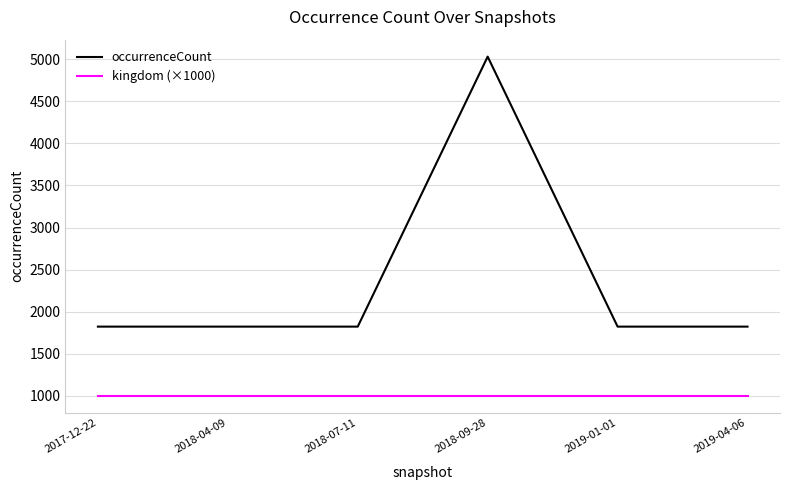

Which series has the largest total across all categories?

occurrenceCount